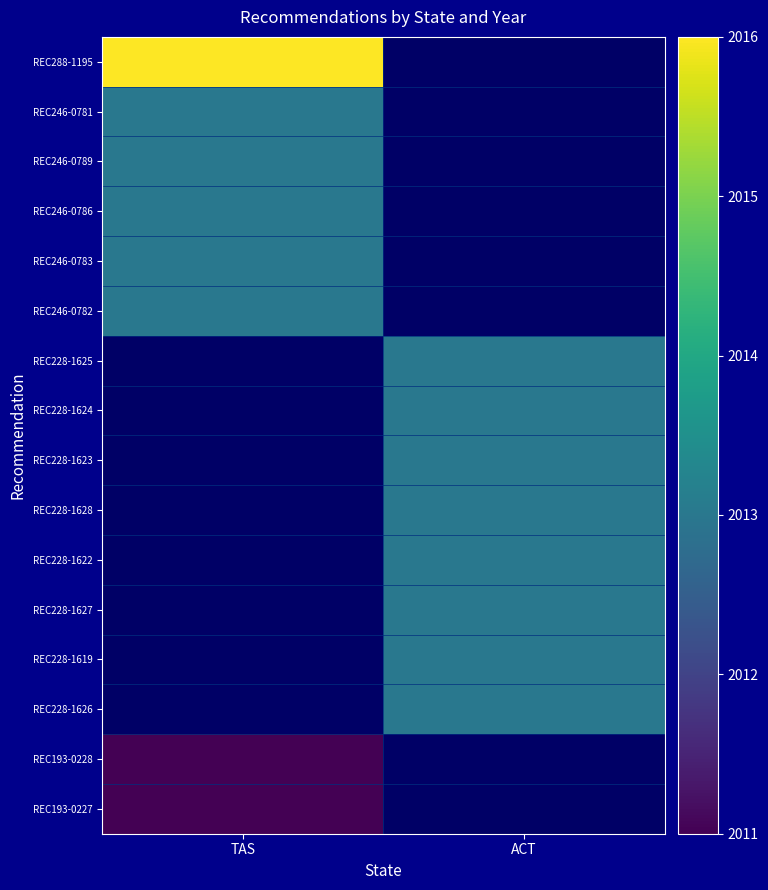

At which label does REC246-0786 reach its peak?

TAS